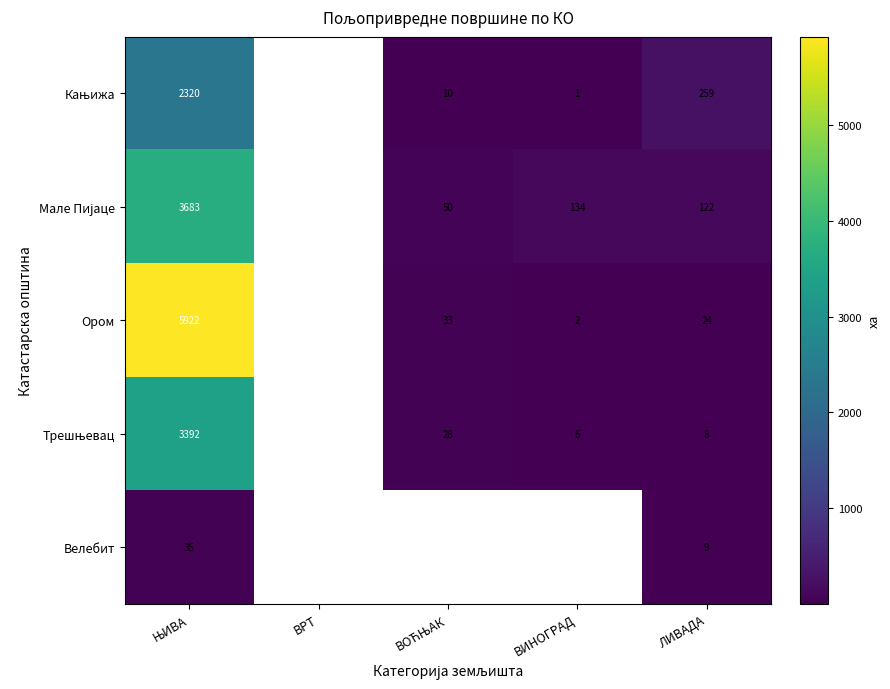

Between ЊИВА and ВИНОГРАД, which series saw the biggest shift?

Ором